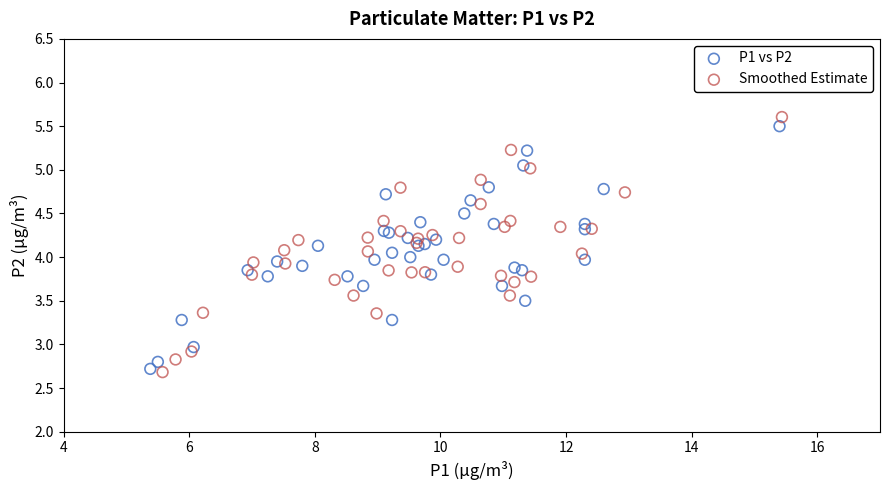

Which series has the largest Y range (max minus min)?

Smoothed Estimate